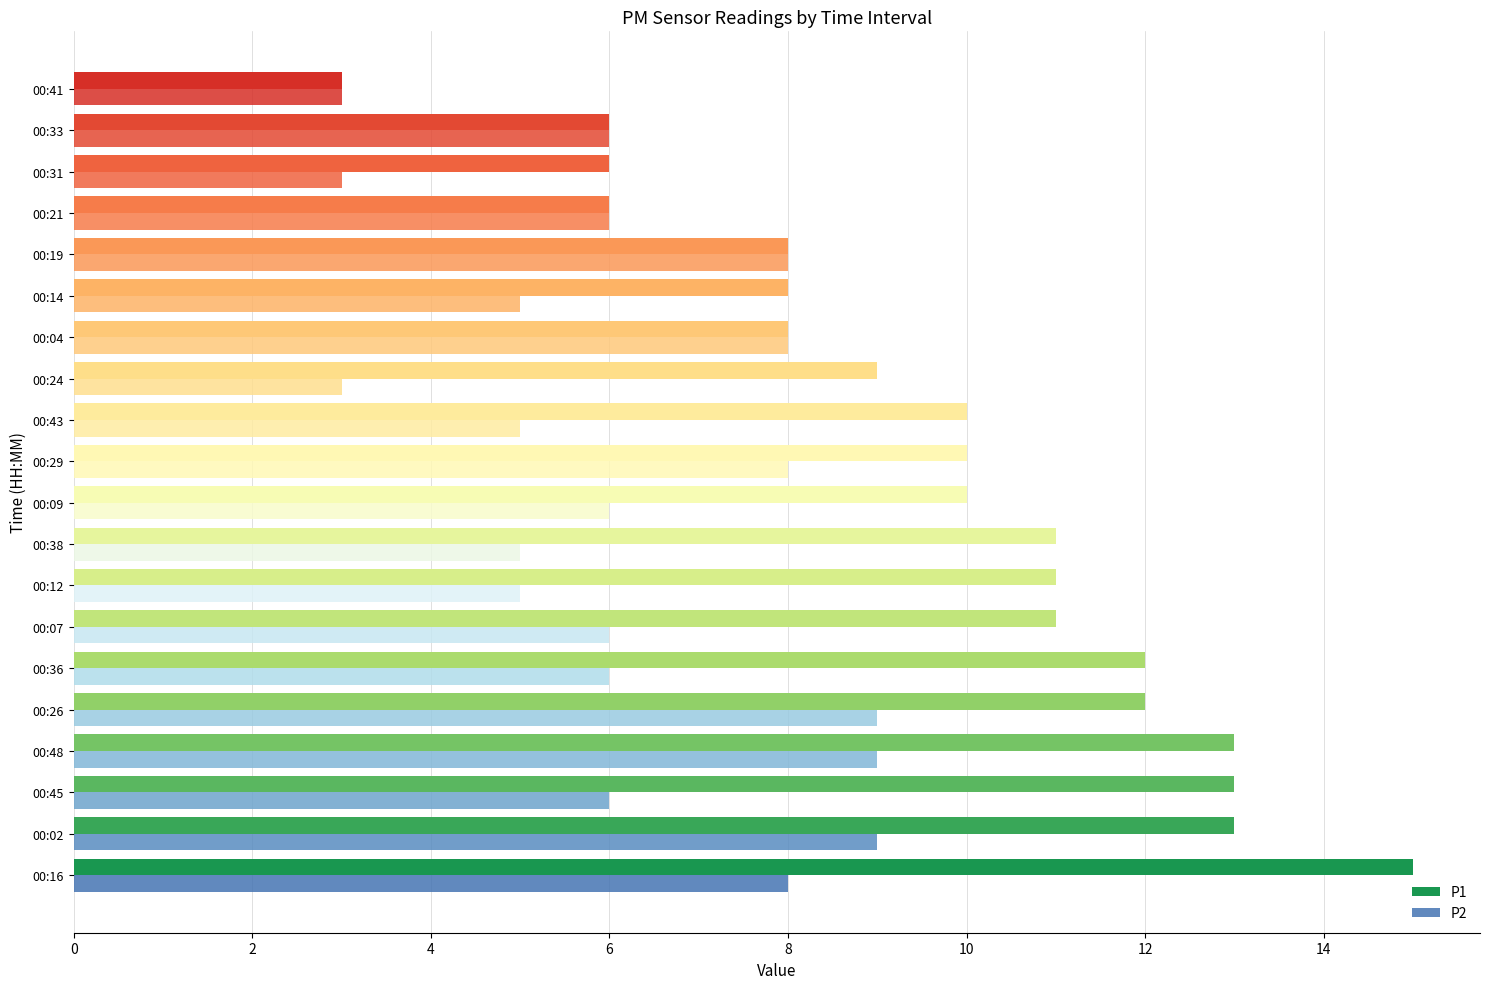

Reading left to right, transcribe all the data shown in this chart.

P1: 15	13	13	13	12	12	11	11	11	10	10	10	9	8	8	8	6	6	6	3
P2: 8	9	6	9	9	6	6	5	5	6	8	5	3	8	5	8	6	3	6	3